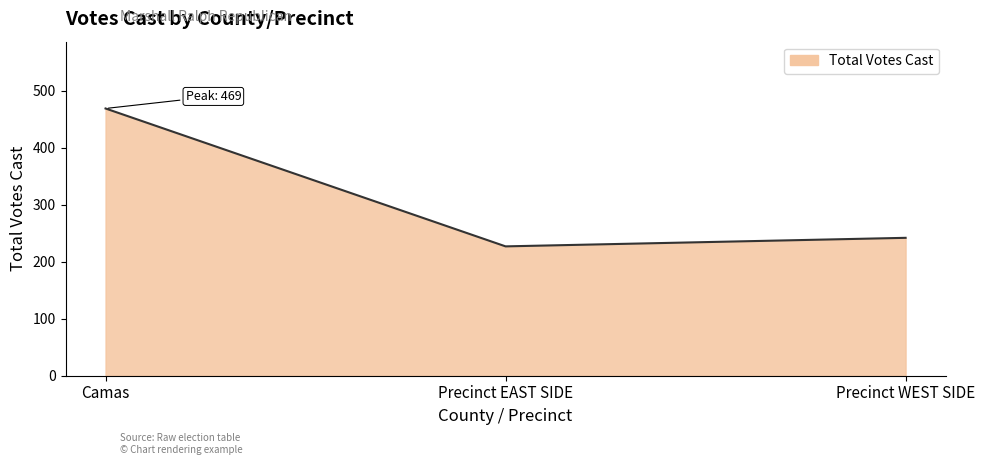

What is the change in value from Camas to Precinct WEST SIDE?

-227